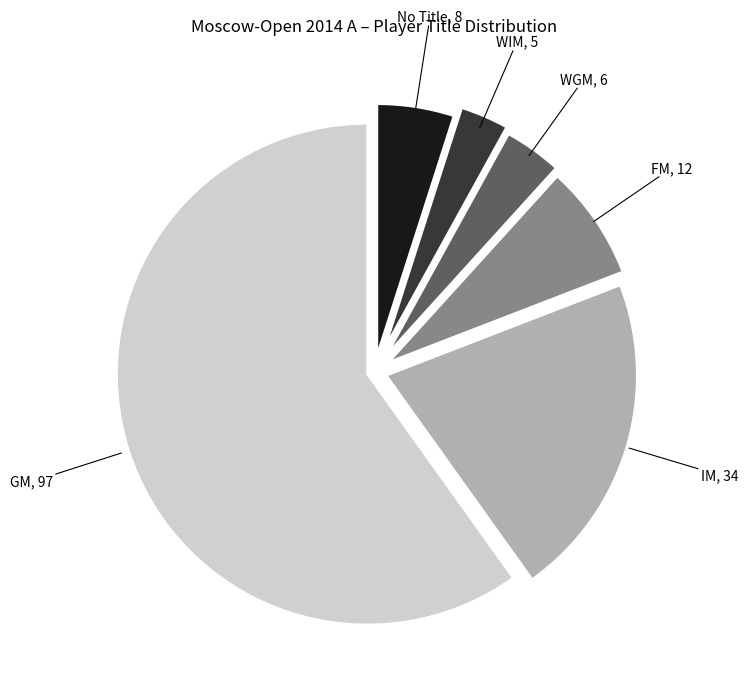

Count the number of slices in the pie.

6